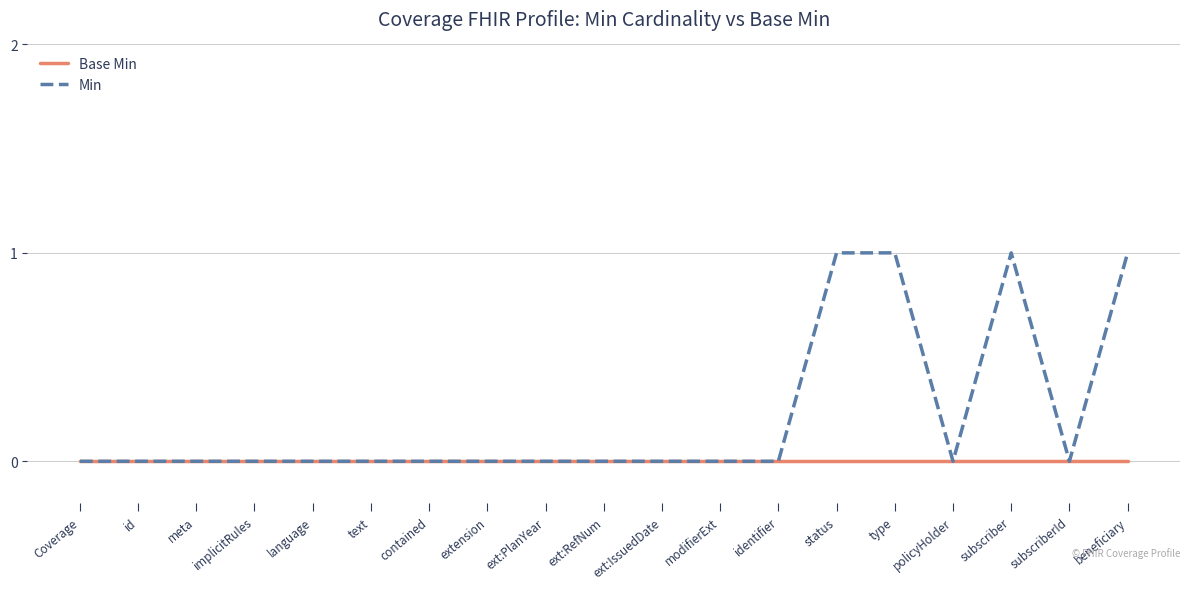

Reading left to right, list all the values displayed in this chart.

Base Min: Coverage=0	id=0	meta=0	implicitRules=0	language=0	text=0	contained=0	extension=0	ext:PlanYear=0	ext:RefNum=0	ext:IssuedDate=0	modifierExt=0	identifier=0	status=0	type=0	policyHolder=0	subscriber=0	subscriberId=0	beneficiary=0
Min: Coverage=0	id=0	meta=0	implicitRules=0	language=0	text=0	contained=0	extension=0	ext:PlanYear=0	ext:RefNum=0	ext:IssuedDate=0	modifierExt=0	identifier=0	status=1	type=1	policyHolder=0	subscriber=1	subscriberId=0	beneficiary=1